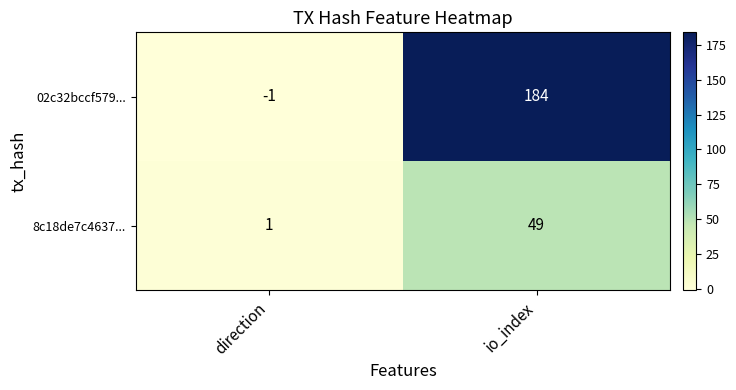

Is it true that 02c32bccf579... equals 184 at io_index?

True